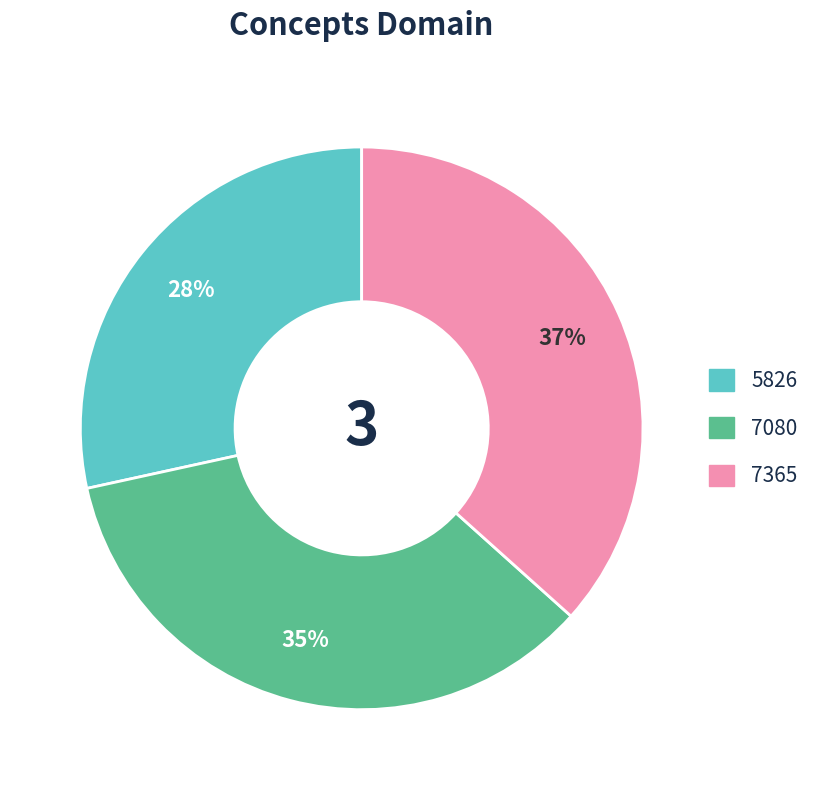

Which has a higher value, 5826 or 7365?

7365